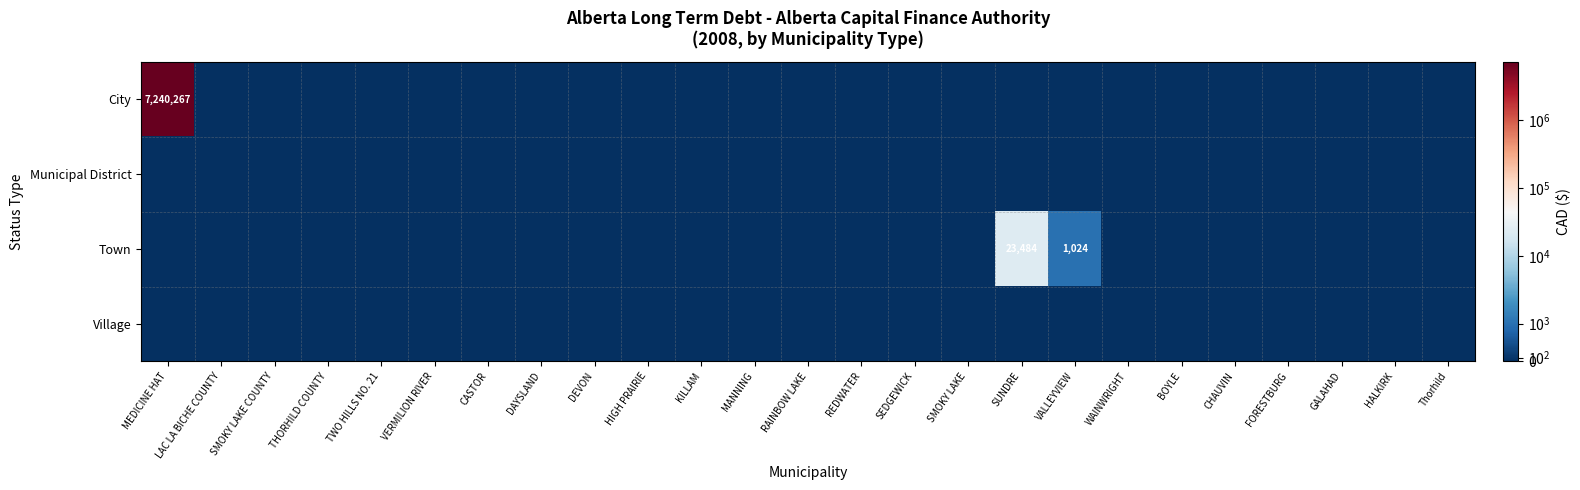

Which series has the largest total across all categories?

City